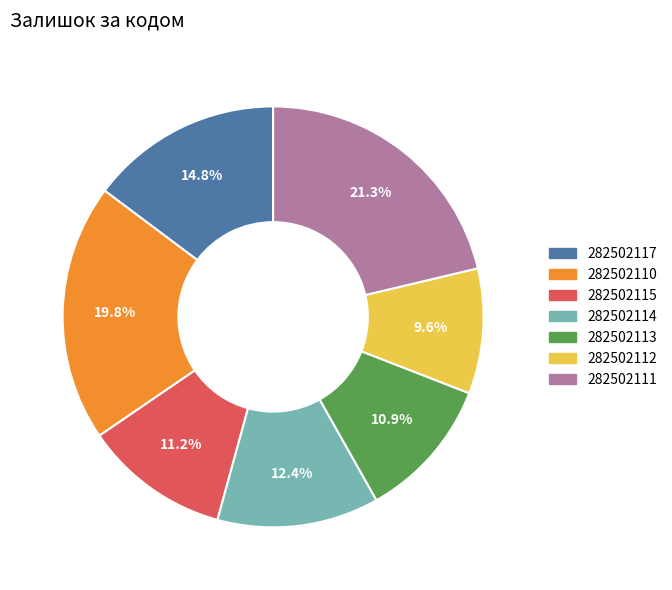

How many slices are in this pie chart?

7